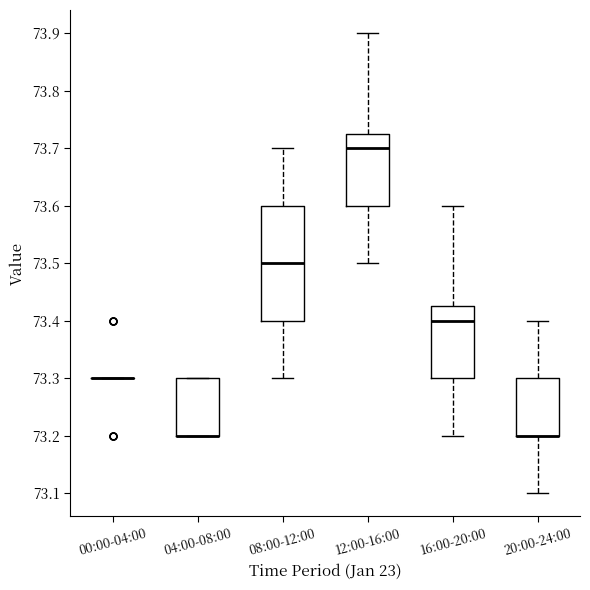

Where does the median line of the box for 08:00-12:00 sit on the y-axis? The values are not printed on the chart, so give them approximately, as read against the axis.

73.50